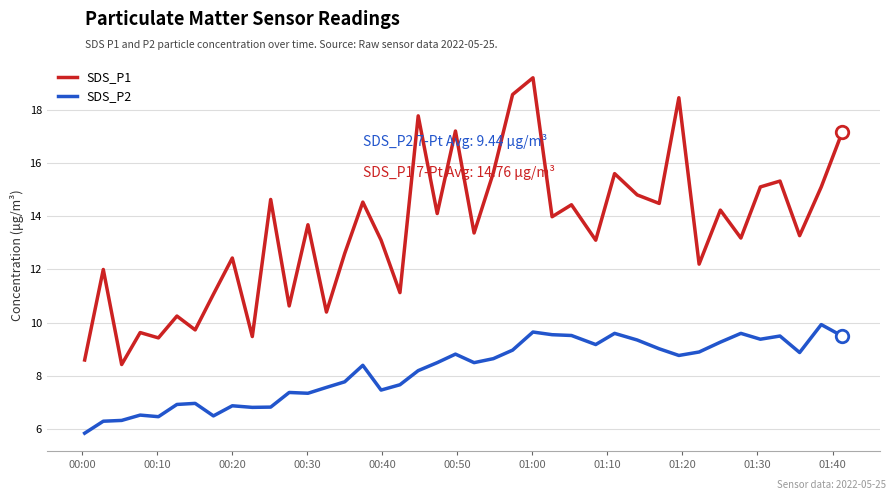

True or false: SDS_P1 and SDS_P2 intersect in this chart.

False